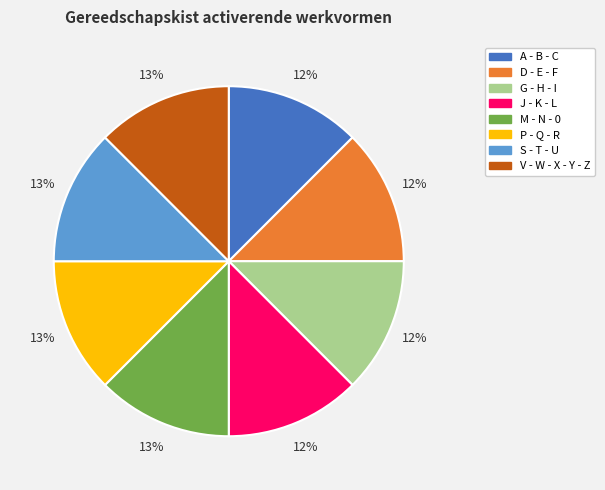

To the nearest percent, what portion does S - T - U represent?

13%